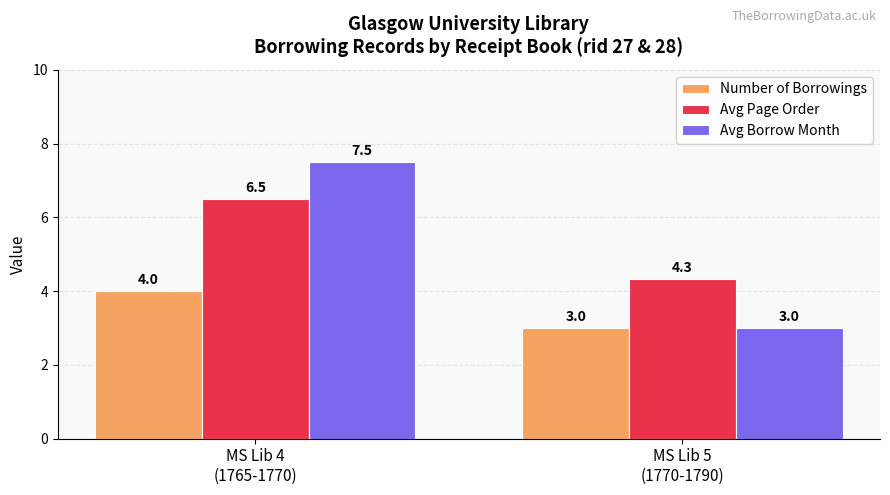

At which label does Avg Page Order first exceed 6?

MS Lib 4
(1765-1770)